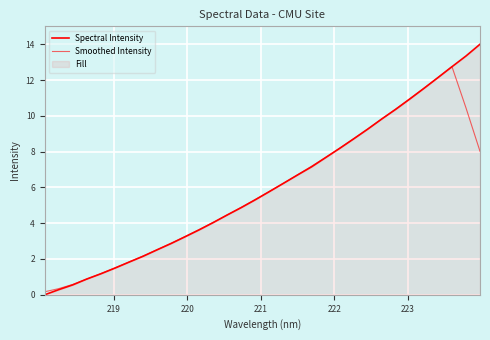

True or false: Smoothed Intensity and Spectral Intensity cross at least once.

True